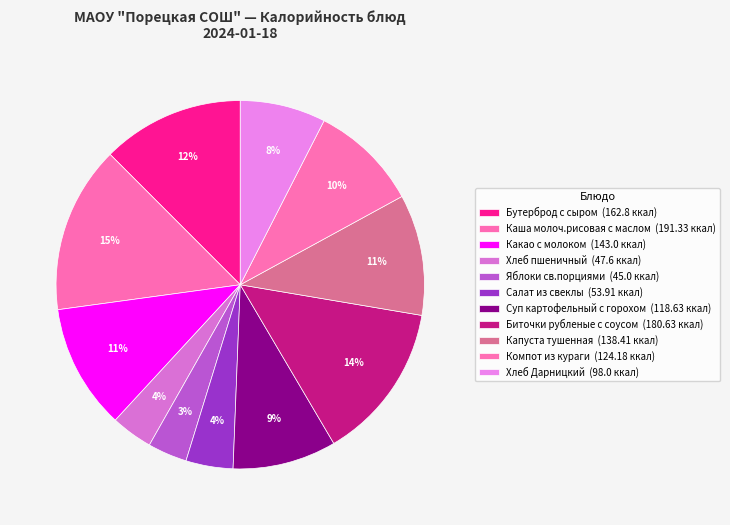

How many slices are in this pie chart?

11